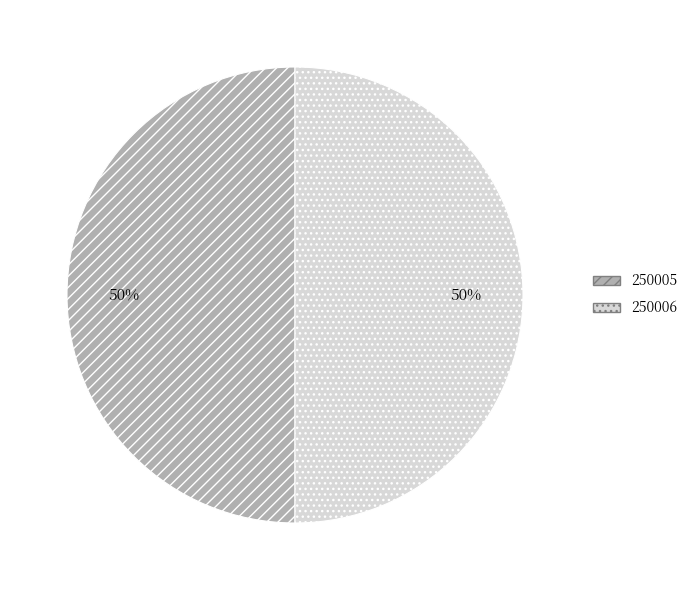

How many segments does this pie chart have?

2